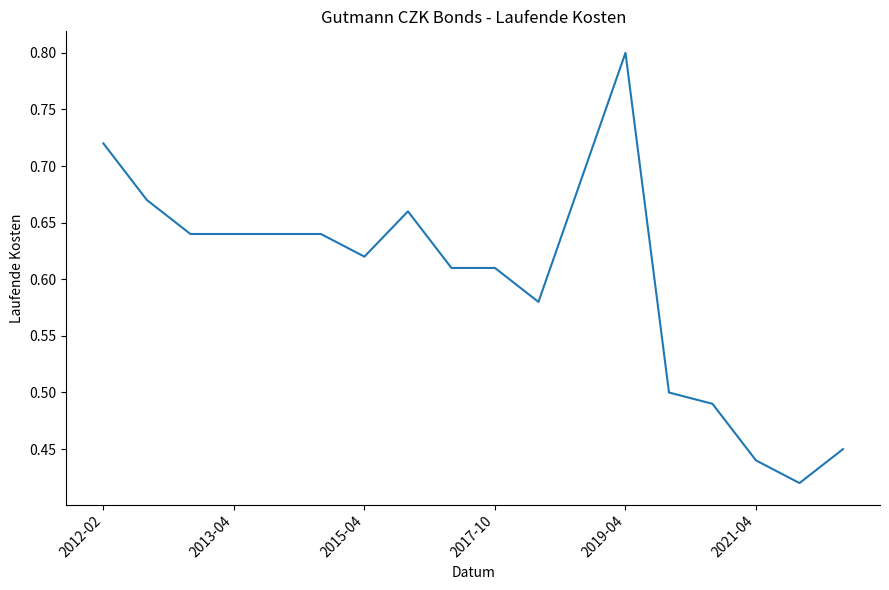

What is the greatest value displayed?

0.8